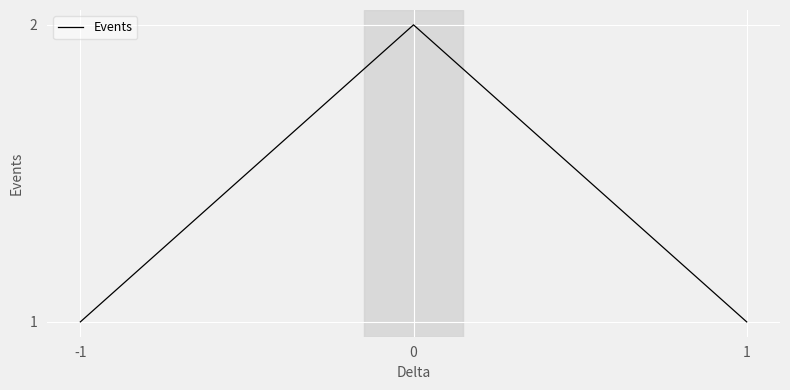

How many categories are shown in the chart?

17